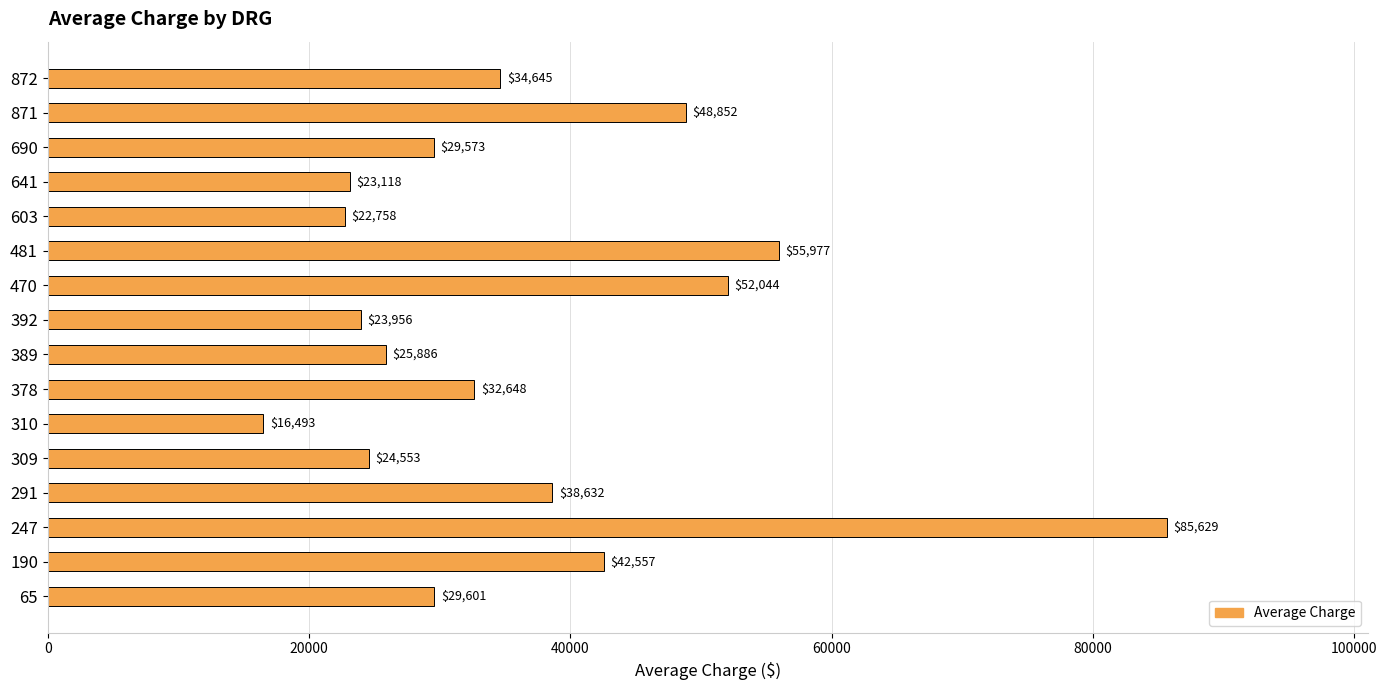

What is the greatest value displayed?

85629.2